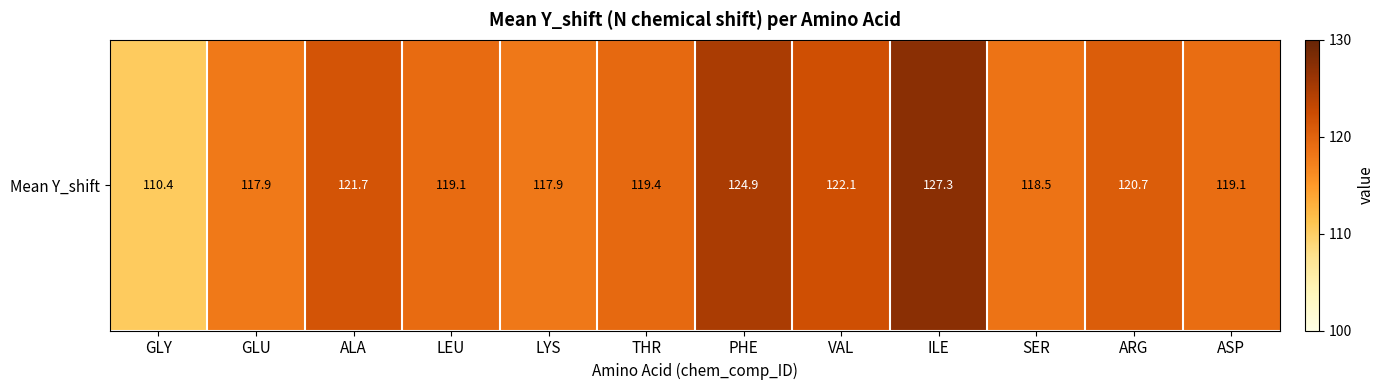

What is the change in value from THR to ILE?

+7.9